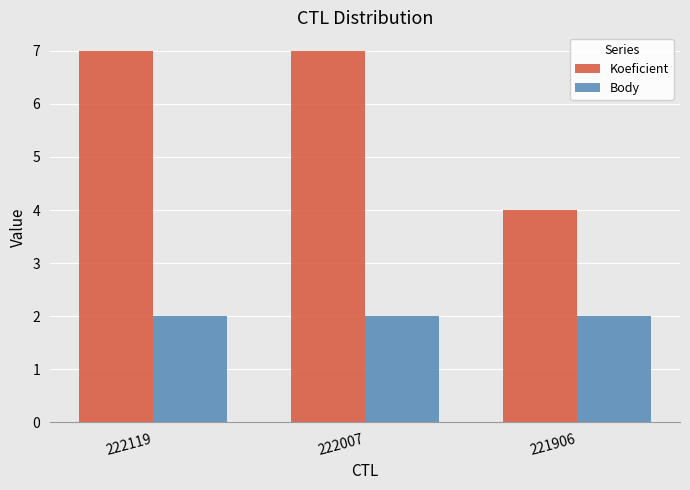

What is the maximum value for Body?

2